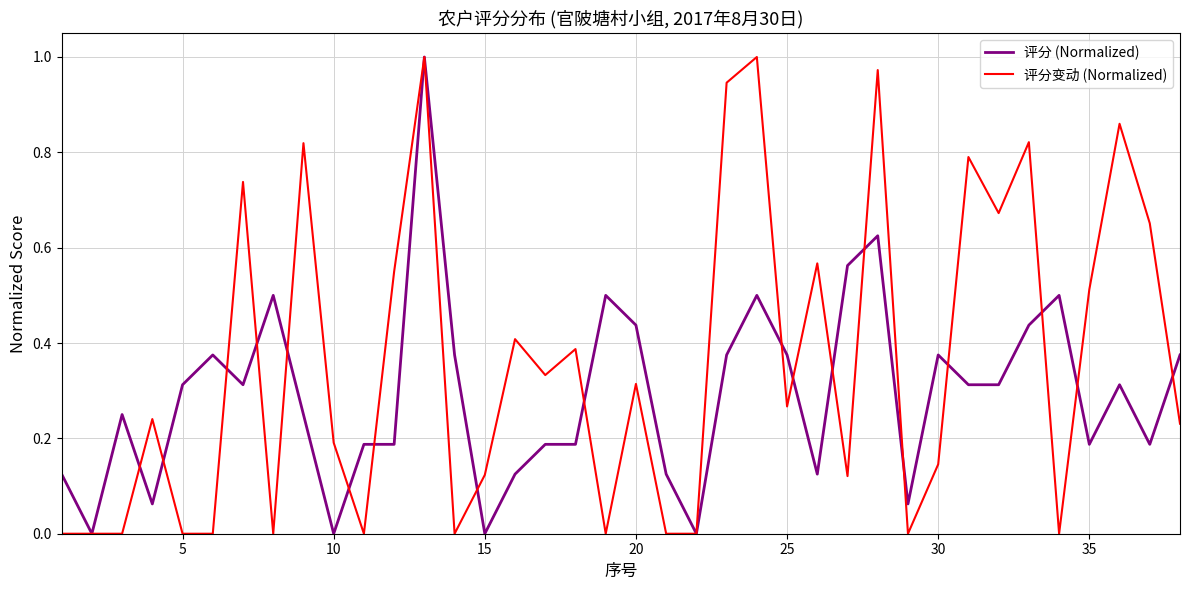

Which series has the largest total across all categories?

评分变动 (Normalized)